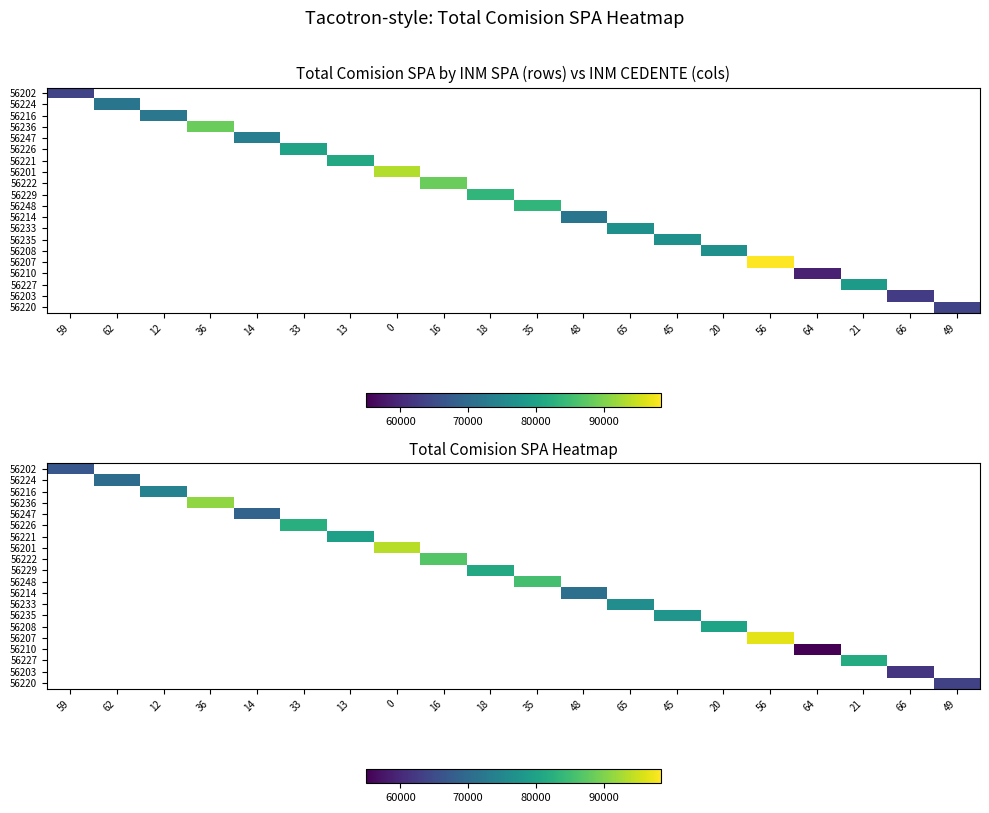

List the labels in order of 56220 value, smallest first.

59, 62, 12, 36, 14, 33, 13, 0, 16, 18, 35, 48, 65, 45, 20, 56, 64, 21, 66, 49